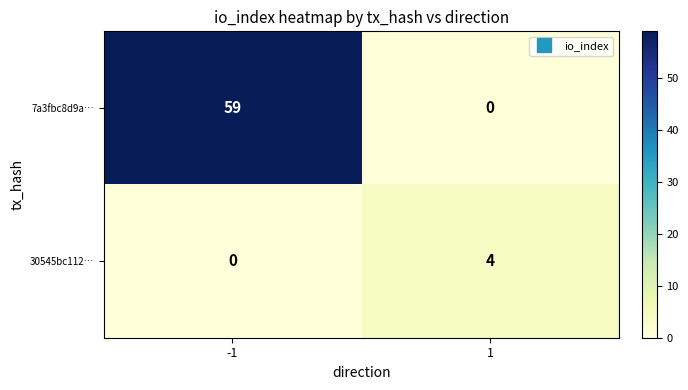

Between -1 and 1, which series saw the biggest shift?

7a3fbc8d9a…